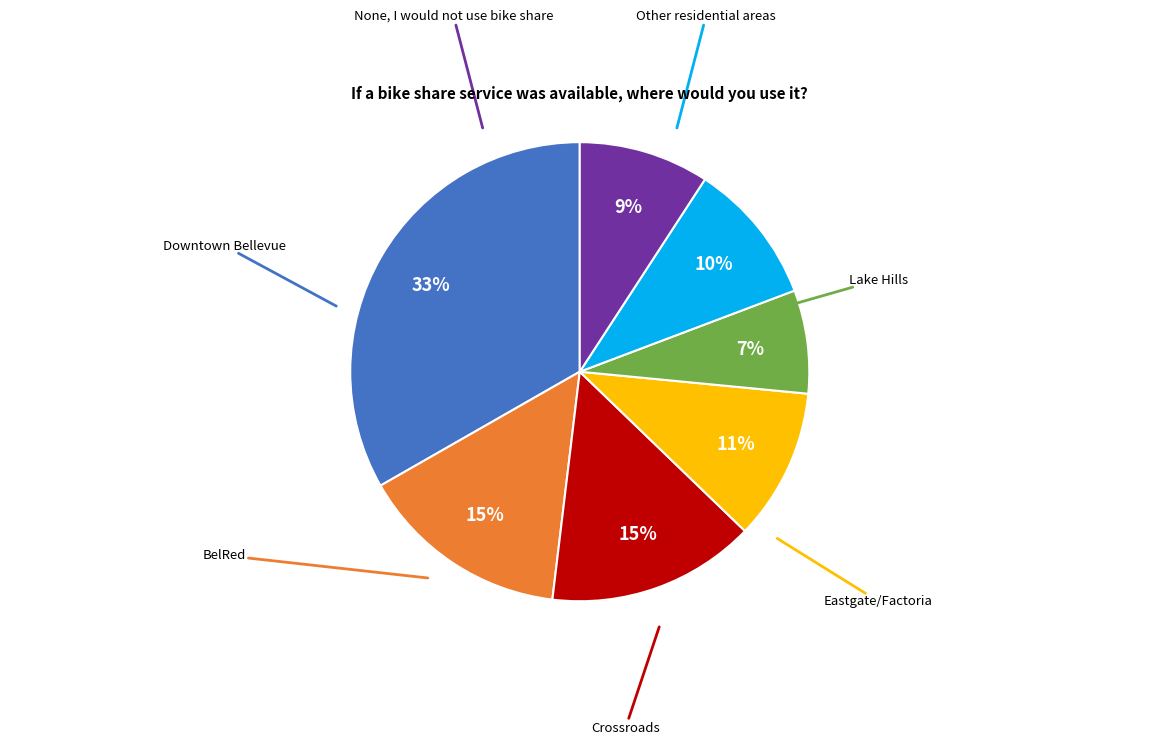

Which category has the biggest portion of the pie?

Downtown Bellevue